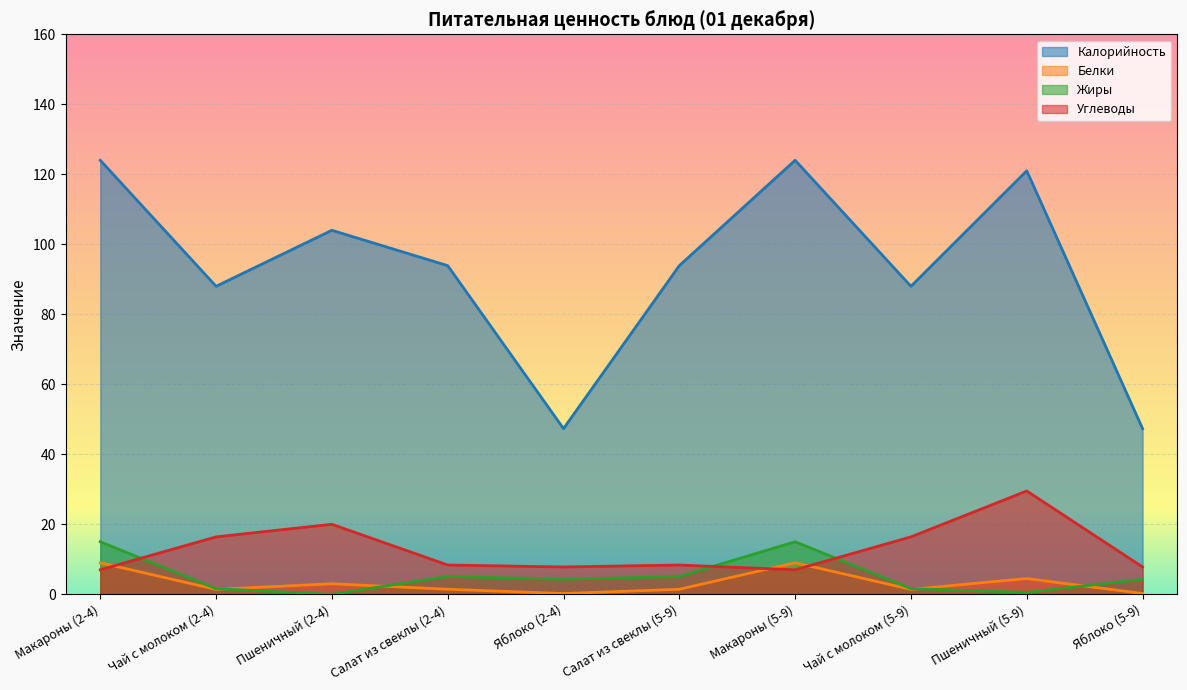

How many distinct data groups are displayed?

4